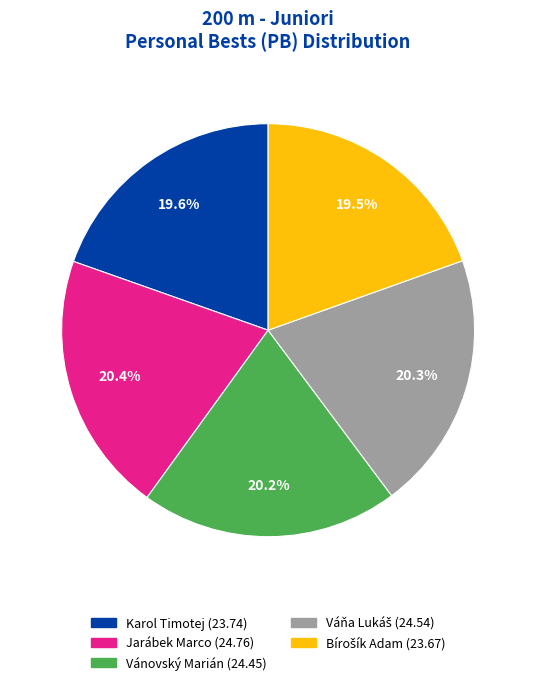

Does Jarábek Marco represent more than half of the total?

No